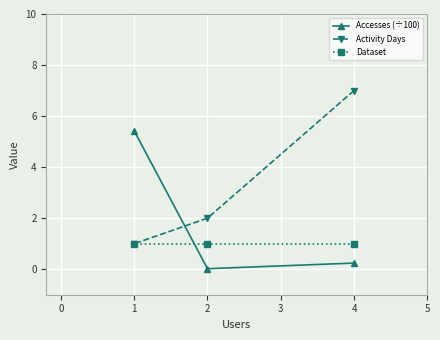

Rank the series at 2 from lowest to highest value.

Accesses (÷100), Dataset, Activity Days